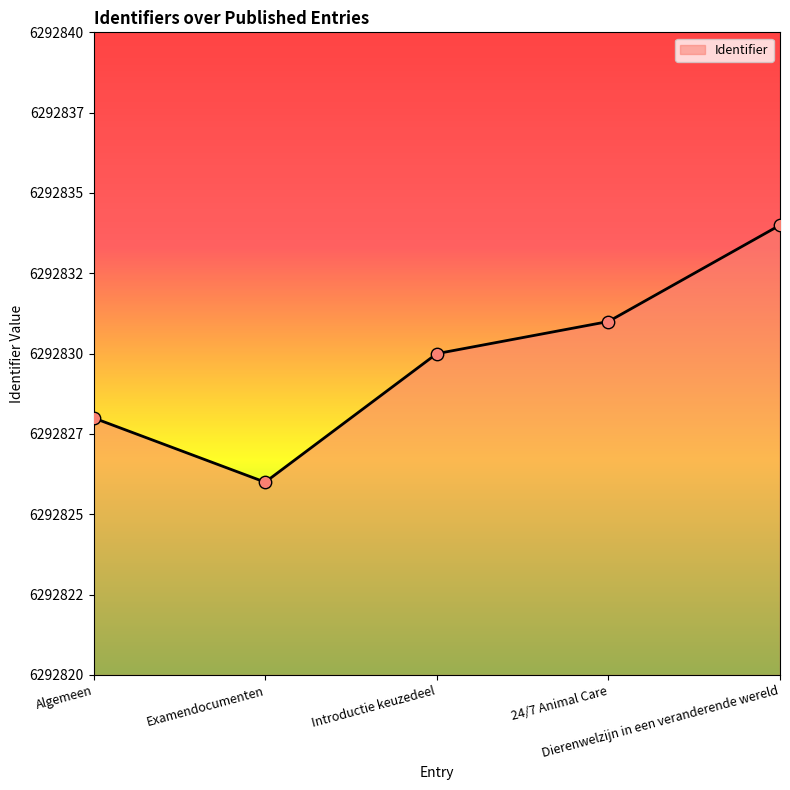

What is the ratio of the value at Introductie keuzedeel to the value at Examendocumenten?

1.0